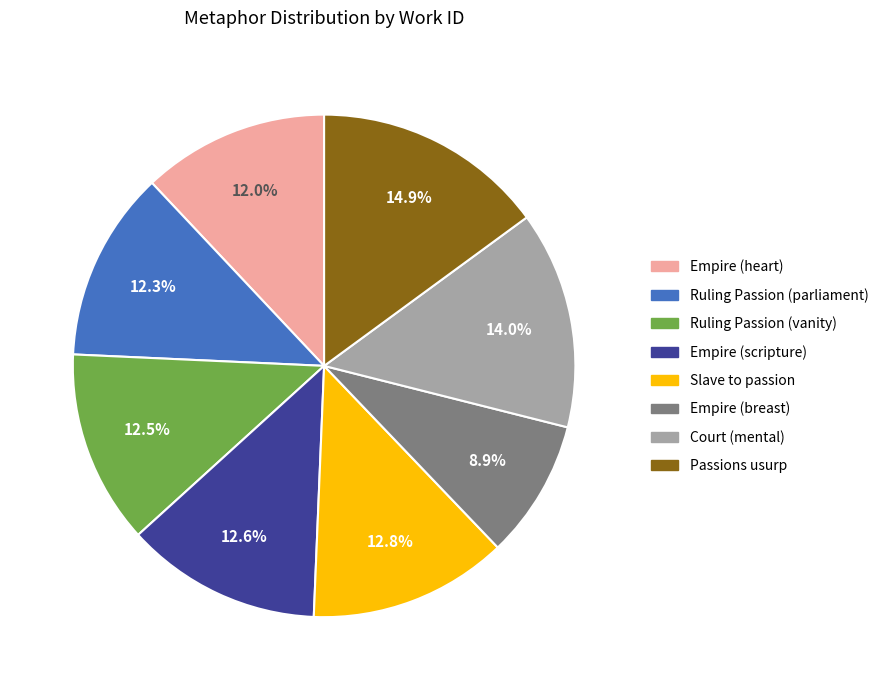

What is the smallest slice in the pie chart?

Empire (breast)